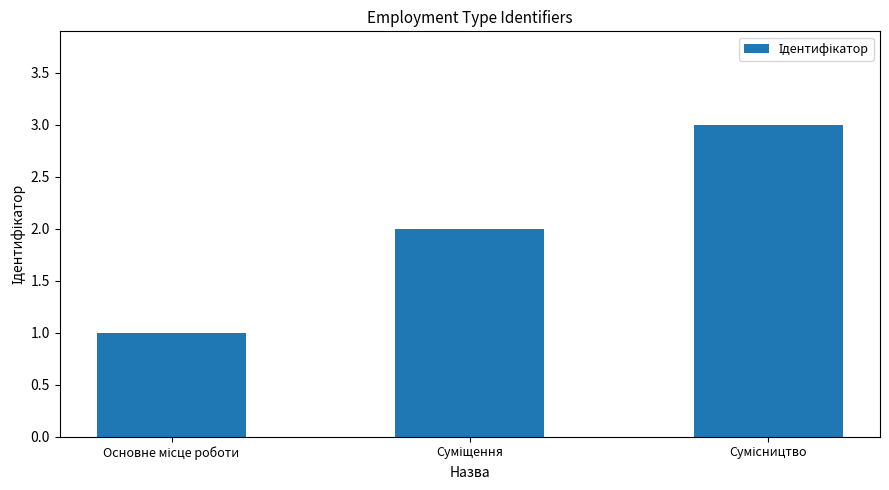

How many distinct data groups are displayed?

1